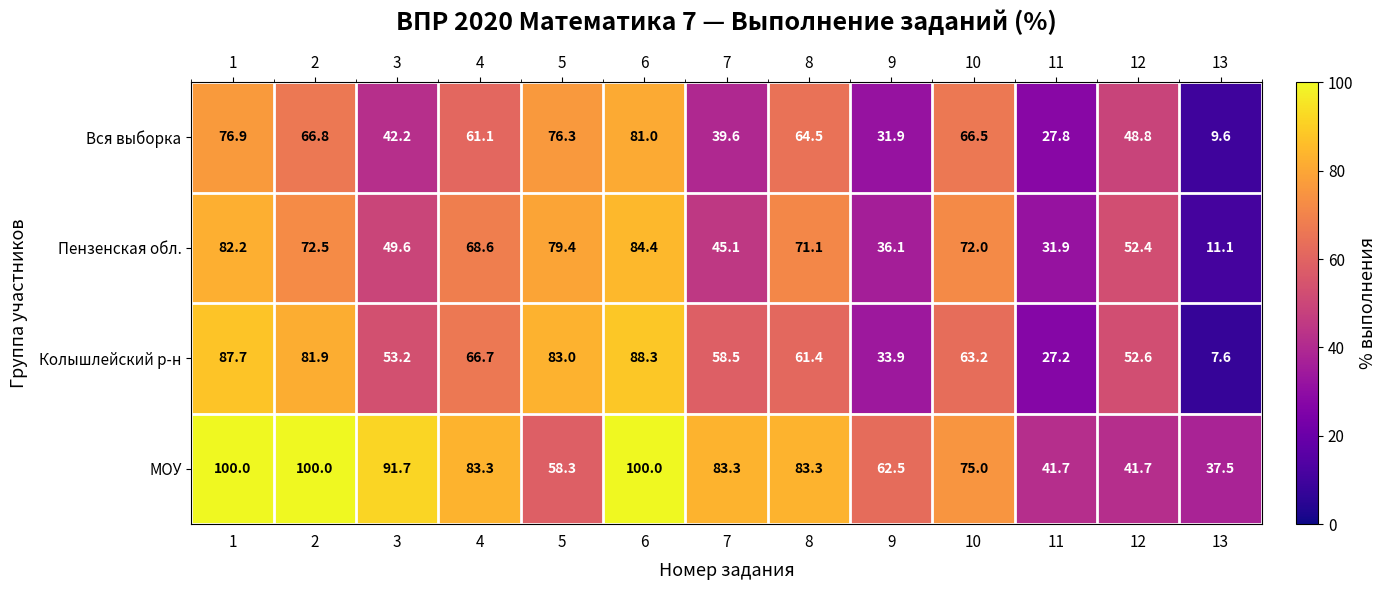

Which series has the largest total across all categories?

МОУ